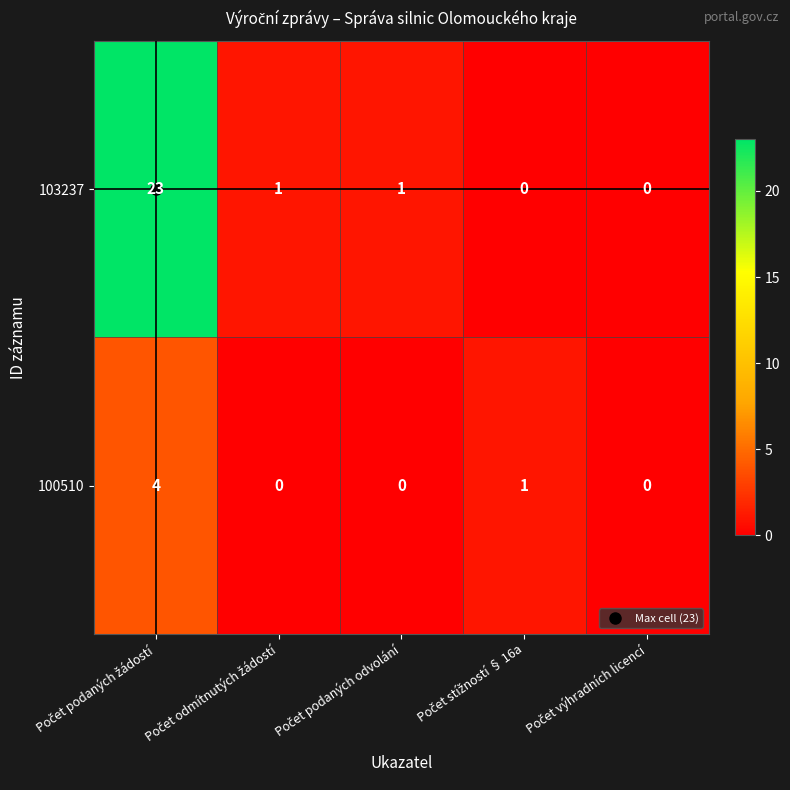

What is the difference between the maximum and minimum values in the 103237 series?

23